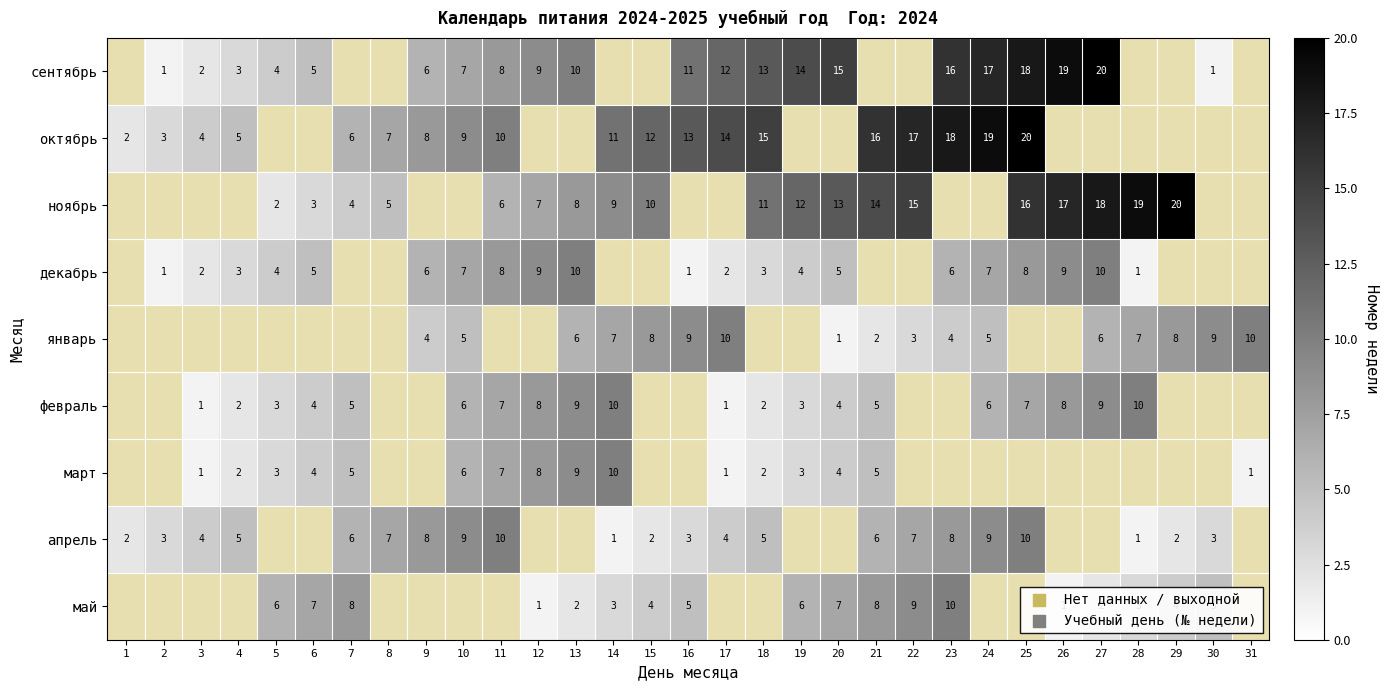

The май series shows 1 at 26. True or false?

True